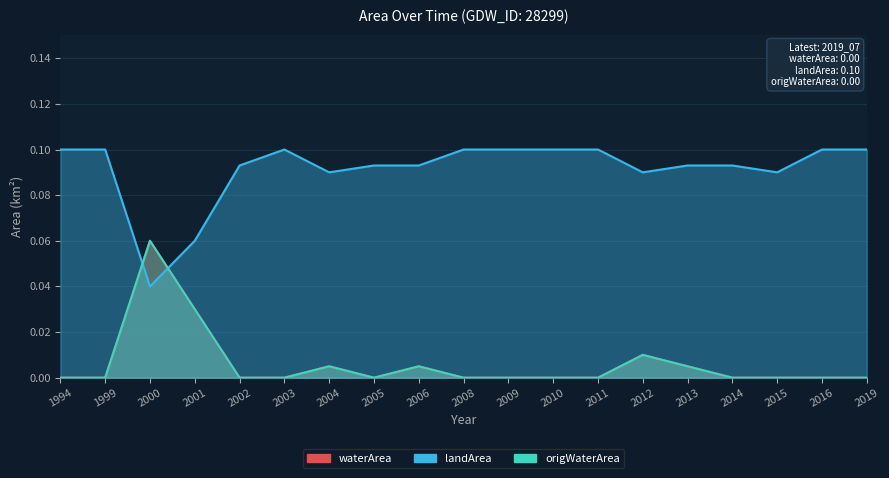

Which category has the highest value in the waterArea series?

2000